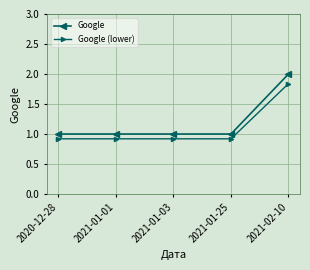

Is the value of Google at 2021-02-10 greater than the value of Google (lower) at 2021-01-03?

Yes